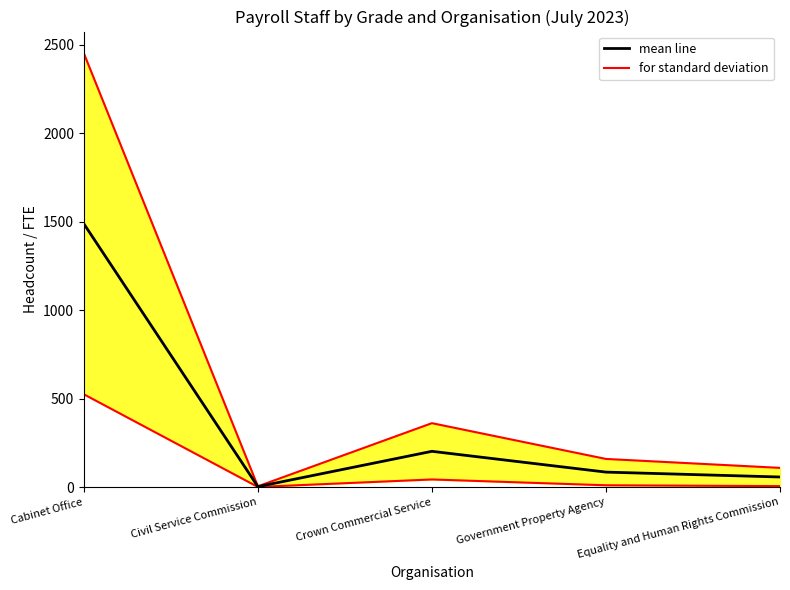

How many values exceed 85?

3